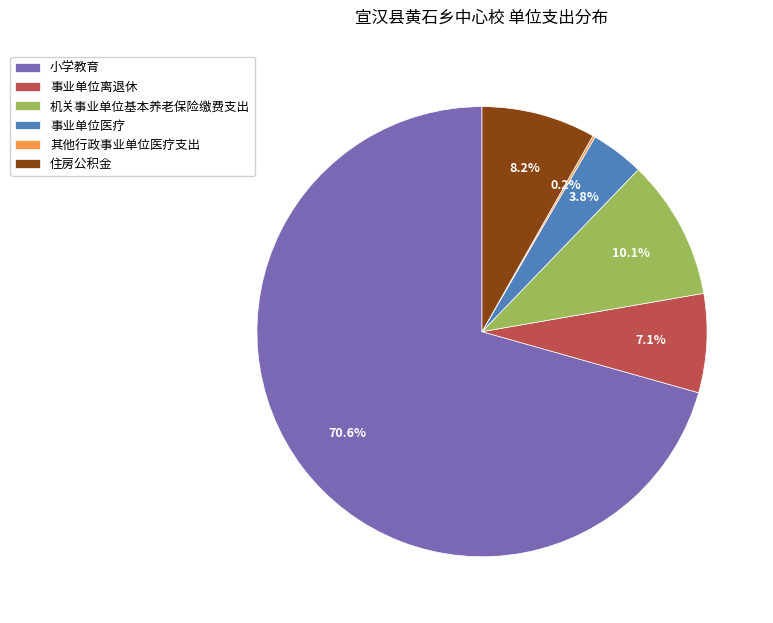

To the nearest percent, what is the combined percentage of 事业单位医疗 and 事业单位离退休?

11%